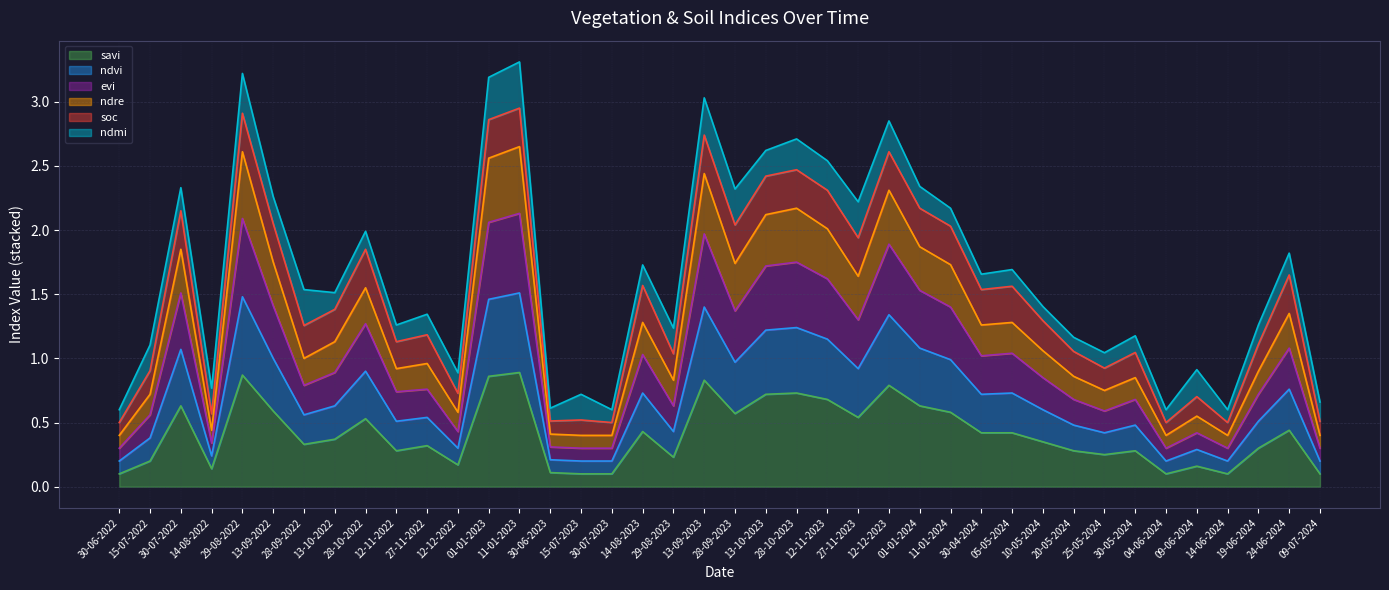

What is the lowest value of the savi series?

0.1